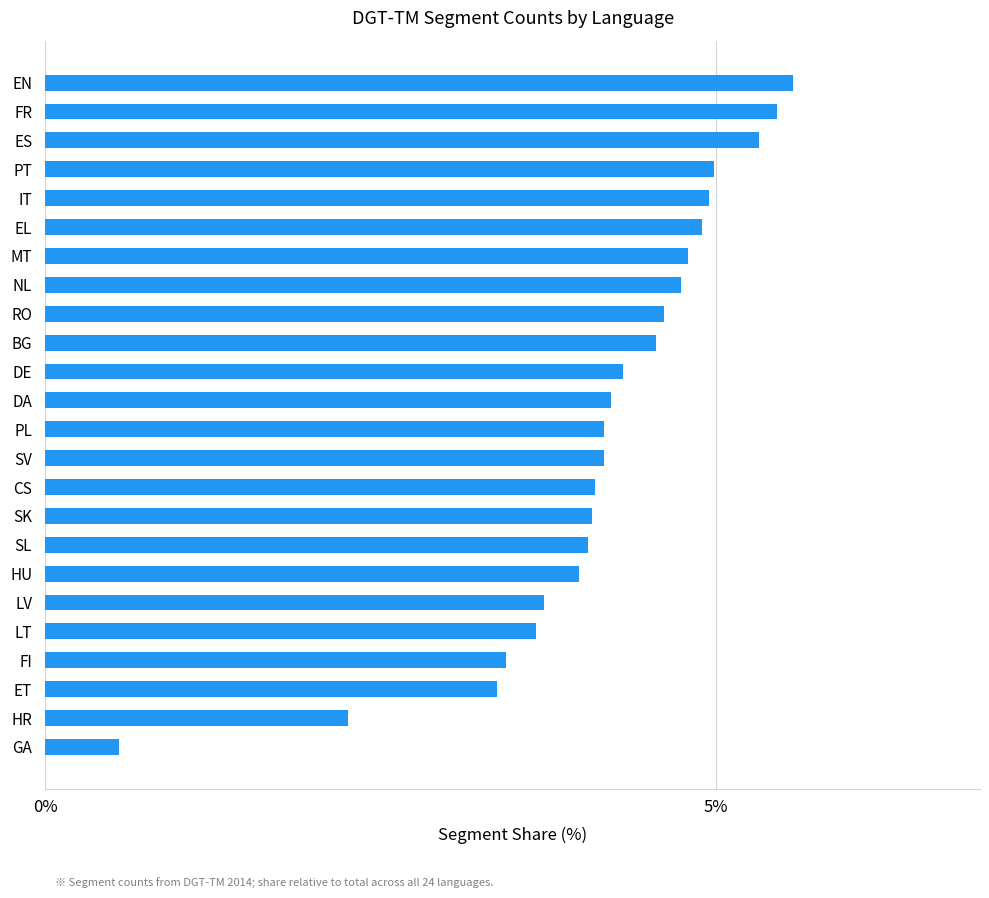

Which has a higher value, SV or EL?

EL